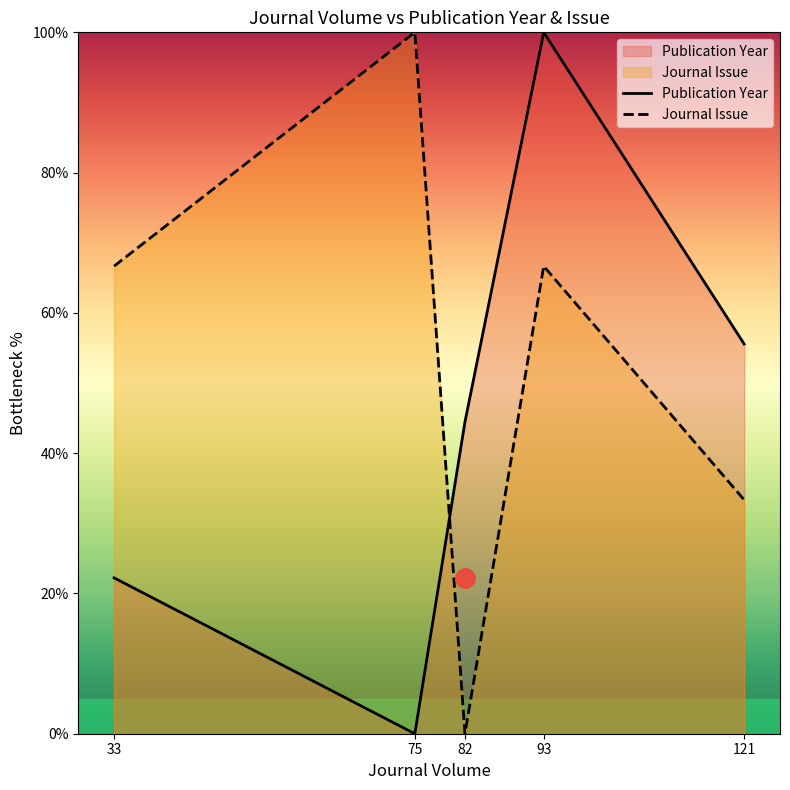

Which series ends up on top after the final intersection of Publication Year and Journal Issue?

Publication Year